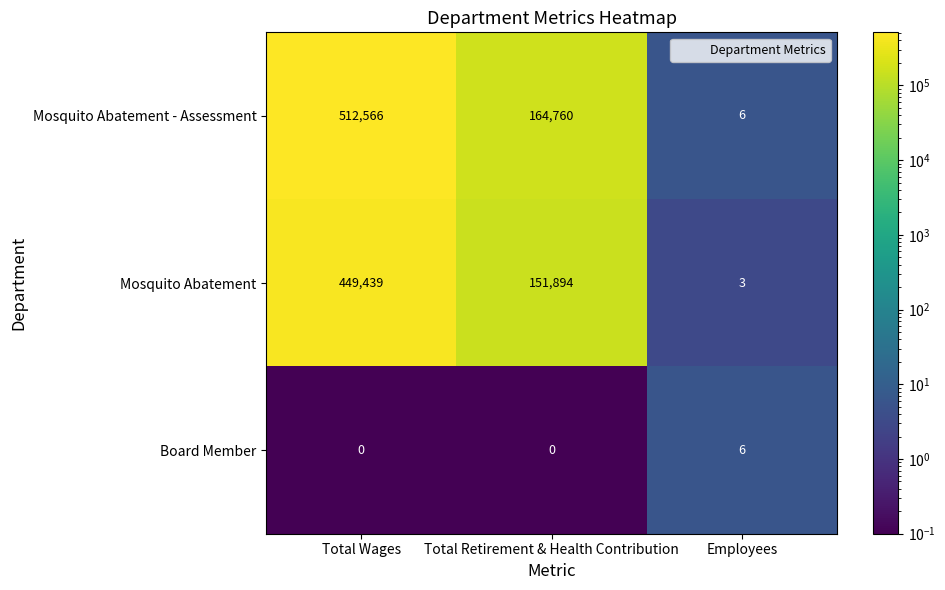

What is the difference between the second highest and minimum values in the Mosquito Abatement - Assessment series?

164754